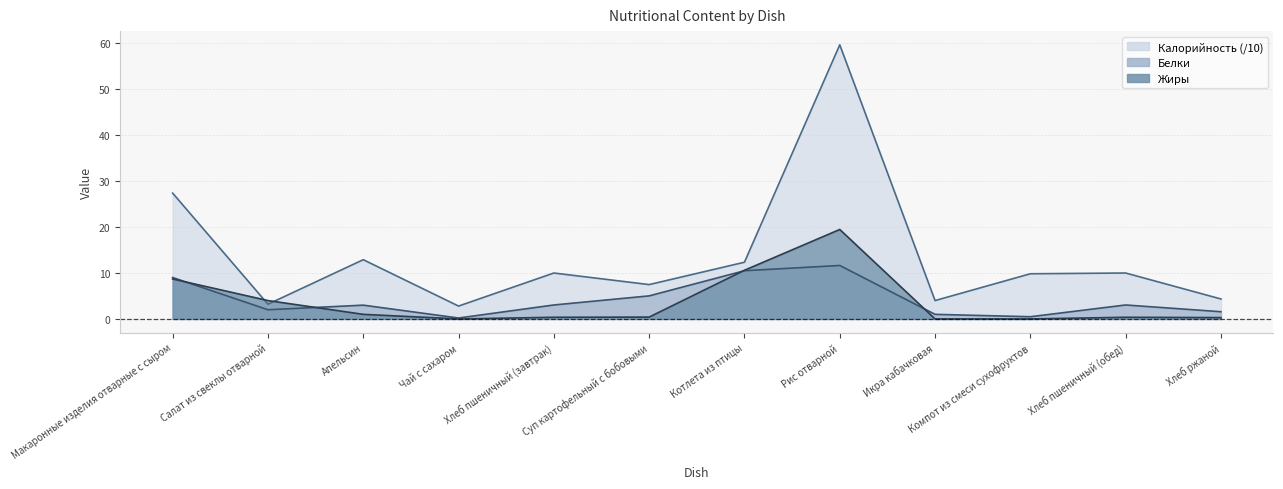

What is the difference between the maximum and second lowest values in the Калорийность series?

56.5